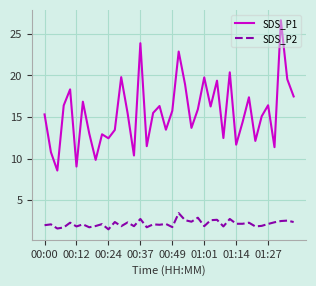

What is the difference between the maximum and minimum values in the SDS_P1 series?

18.1